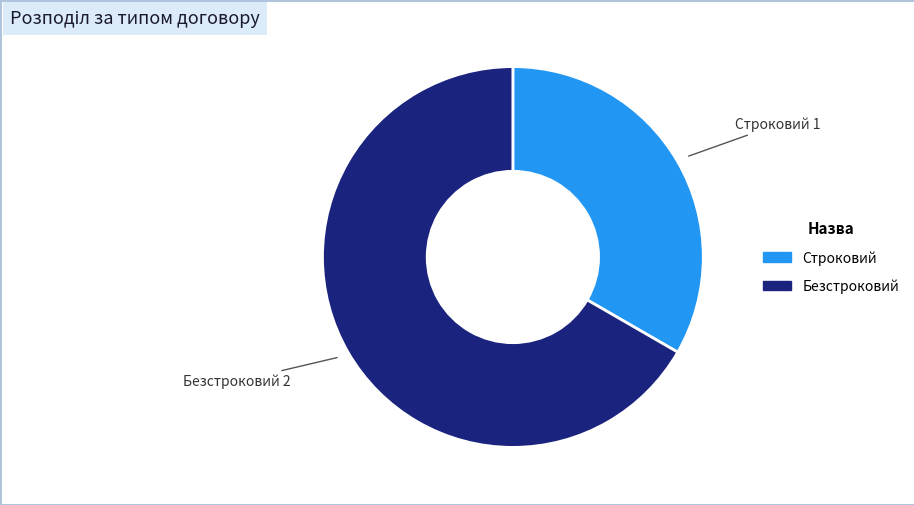

Is the sum of Безстроковий and Строковий greater than half?

Yes